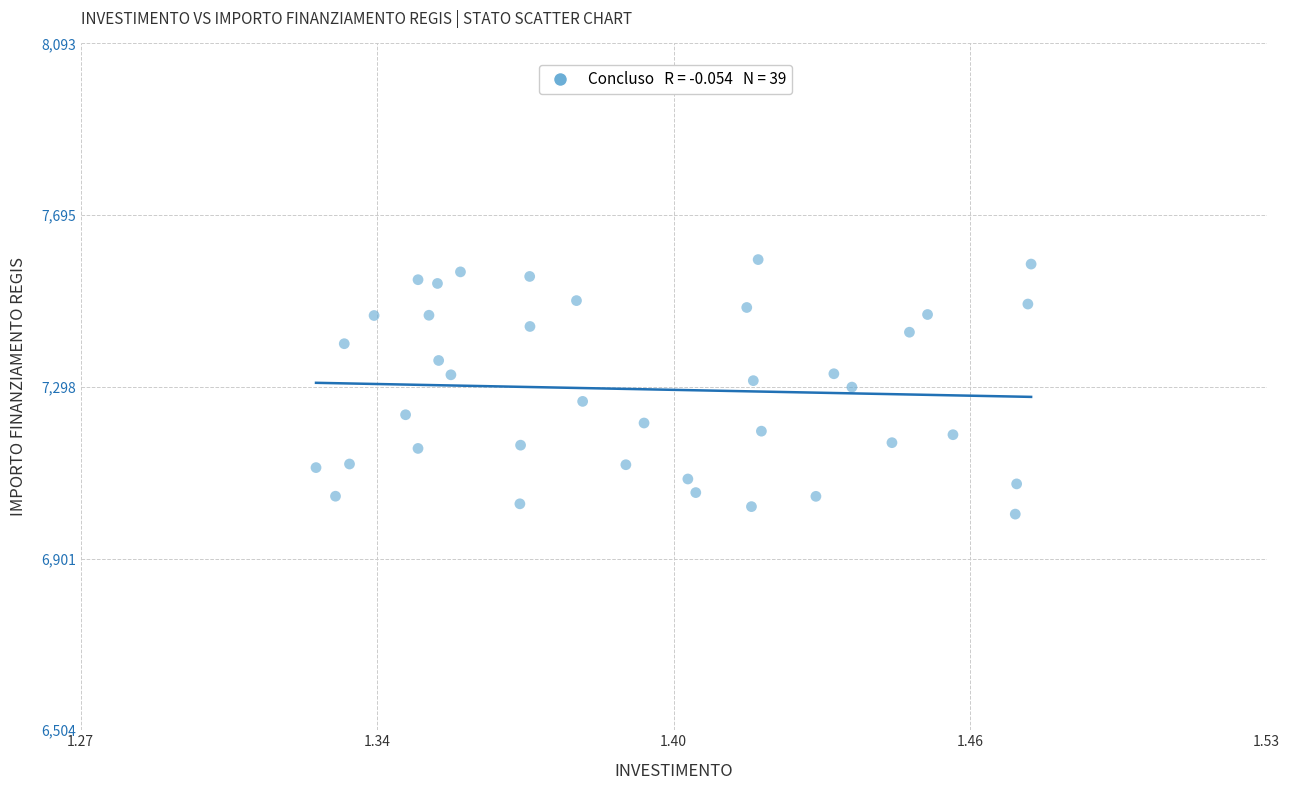

What is the range of Y values (max minus min)?

588.8